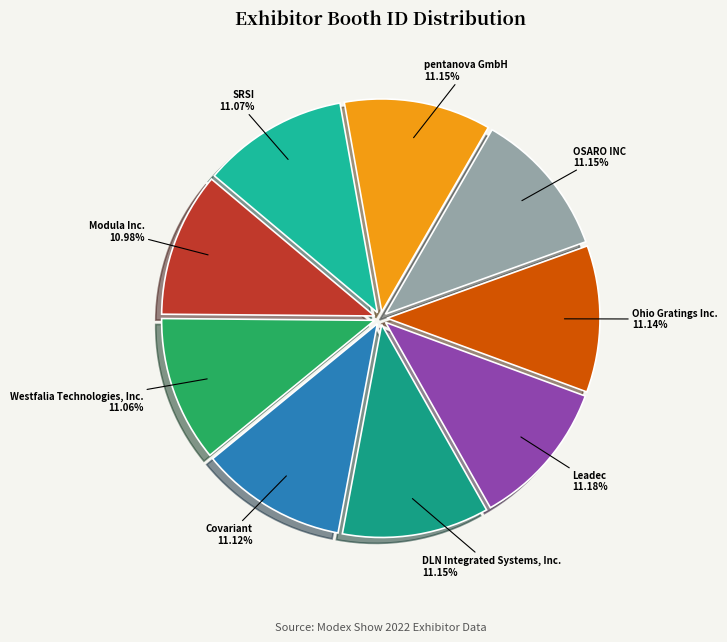

How many slices are in this pie chart?

9